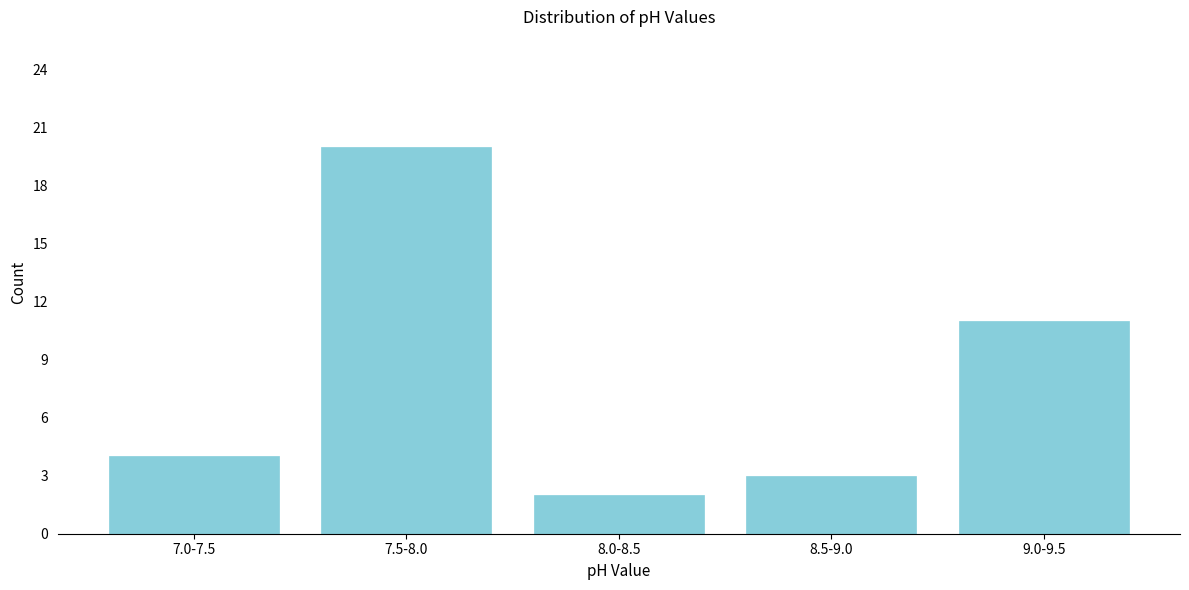

Reading left to right, list all the values displayed in this chart.

7.0-7.5=4	7.5-8.0=20	8.0-8.5=2	8.5-9.0=3	9.0-9.5=11